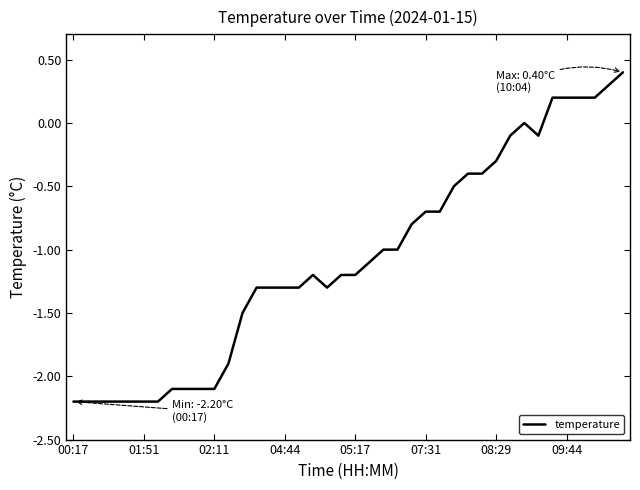

What is the smallest value displayed?

-2.2